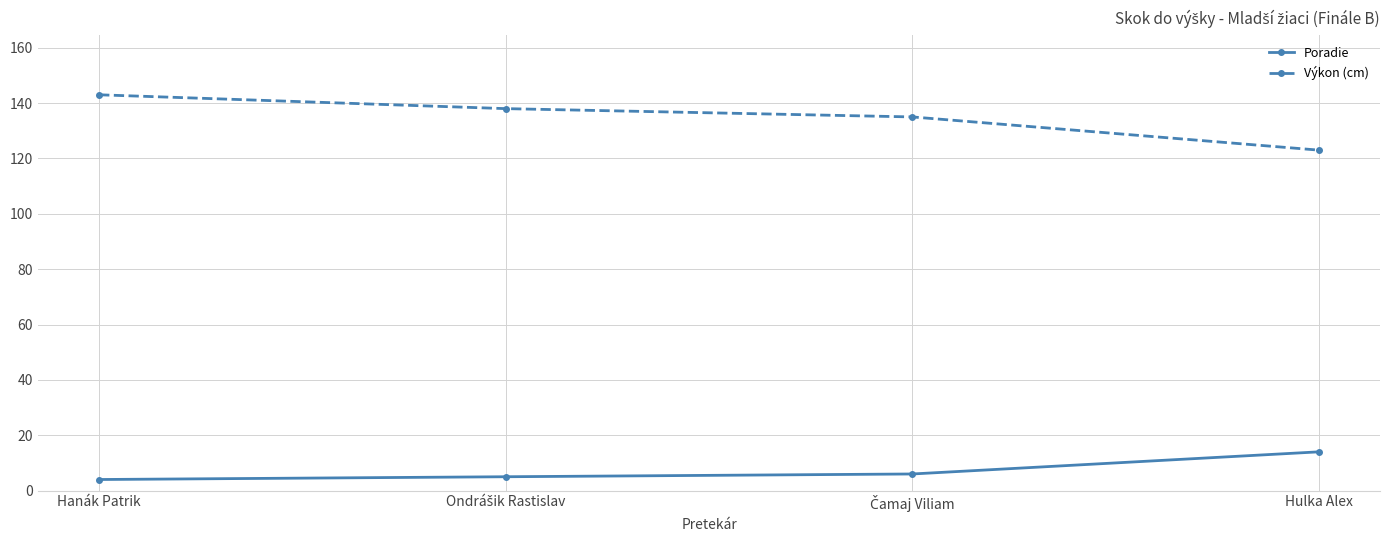

What is the value of the Poradie point at the 2nd from the left?

5